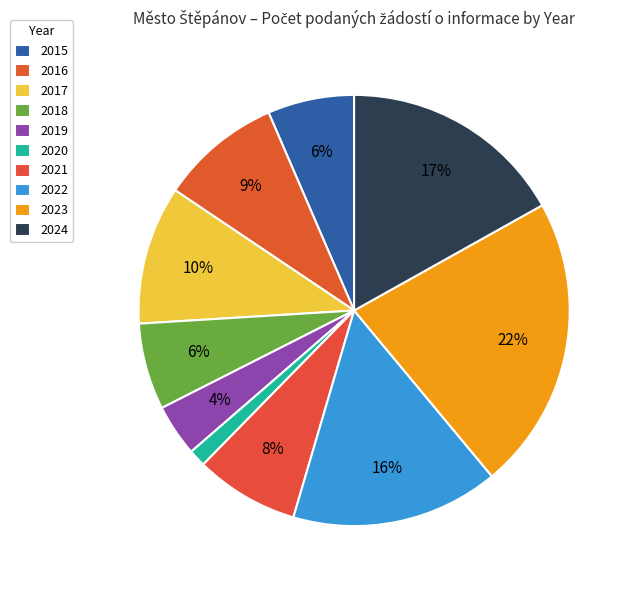

True or false: 2017 accounts for 20% of the total.

False